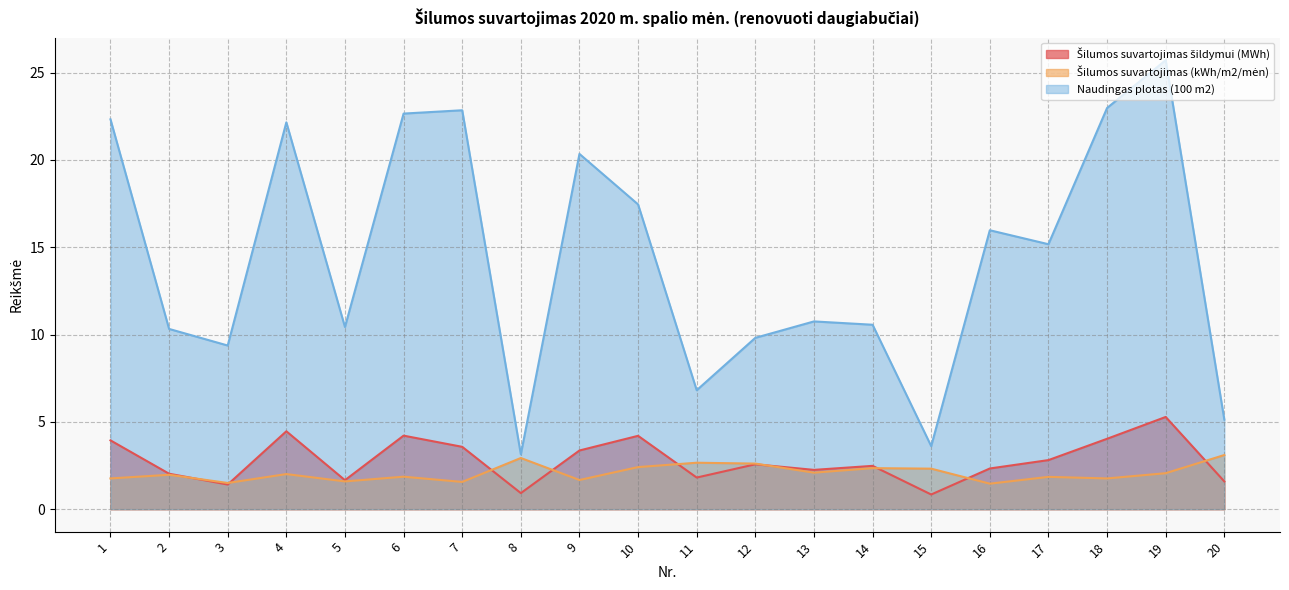

Read the Šilumos suvartojimas šildymui (MWh) value at 3.

1.4